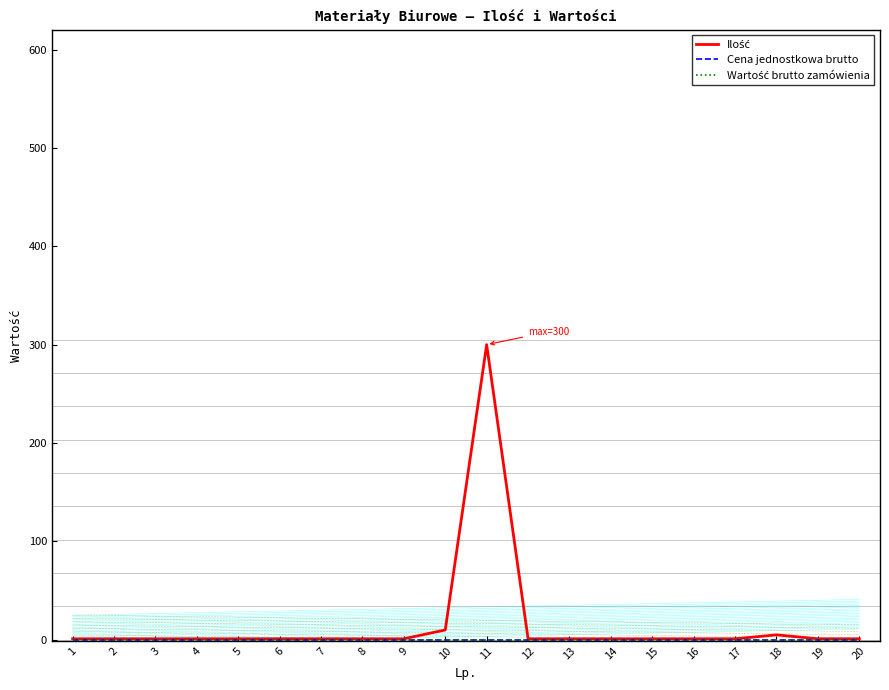

Which series has the largest total across all categories?

Ilość